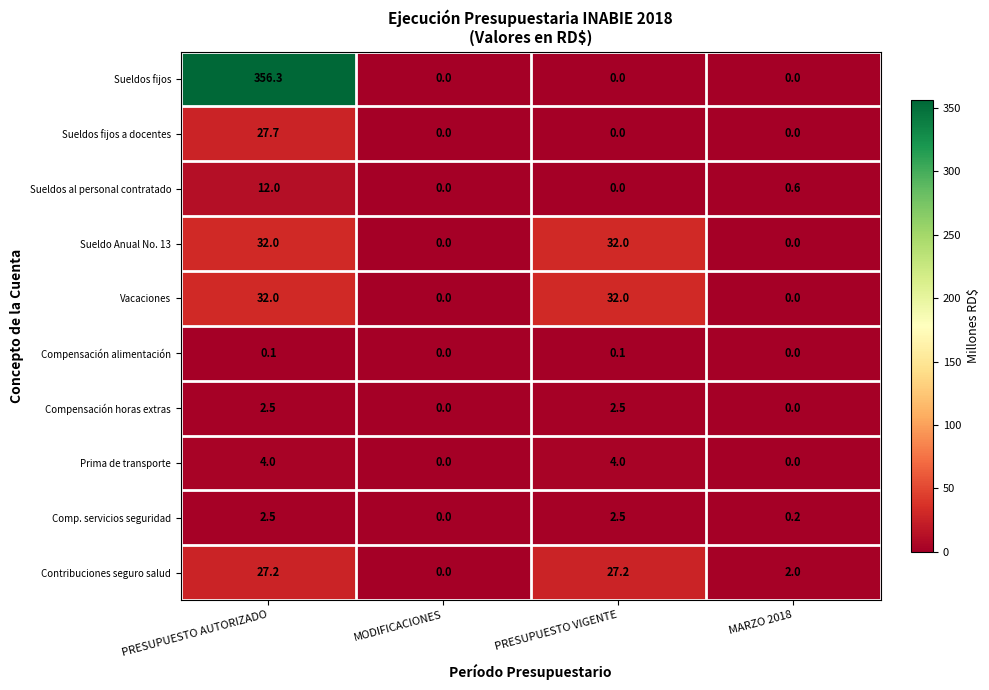

At which label does Comp. servicios seguridad first exceed 2?

PRESUPUESTO AUTORIZADO